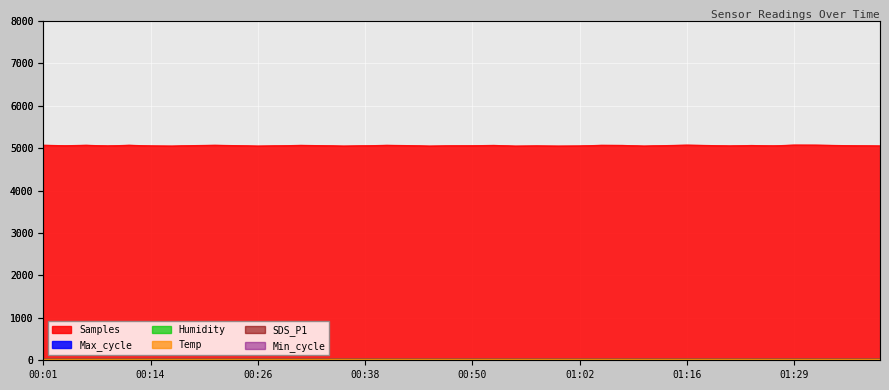

How many data points in Samples are less than 5062?

20